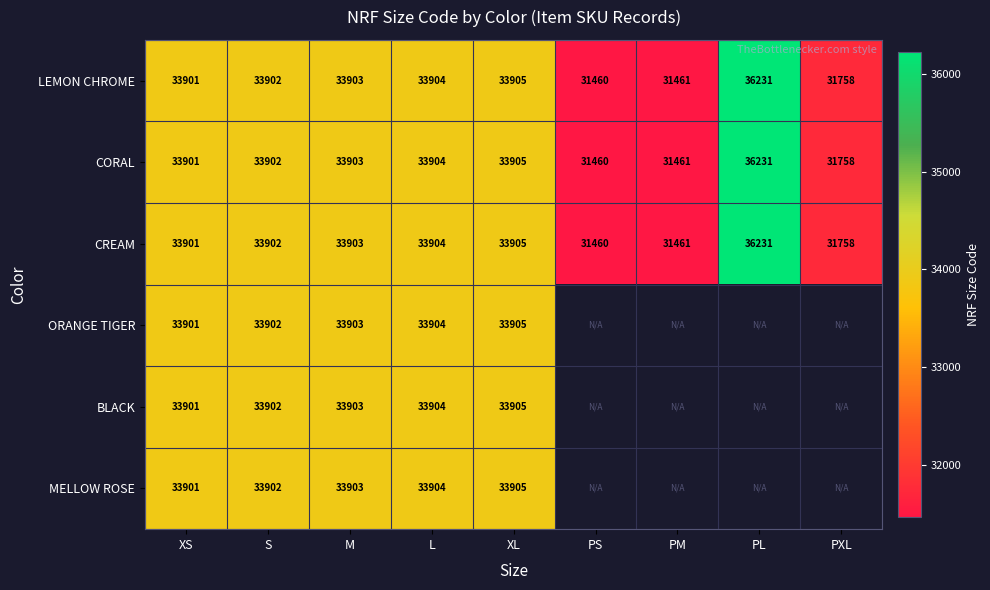

What is the sum of all LEMON CHROME values?

300425